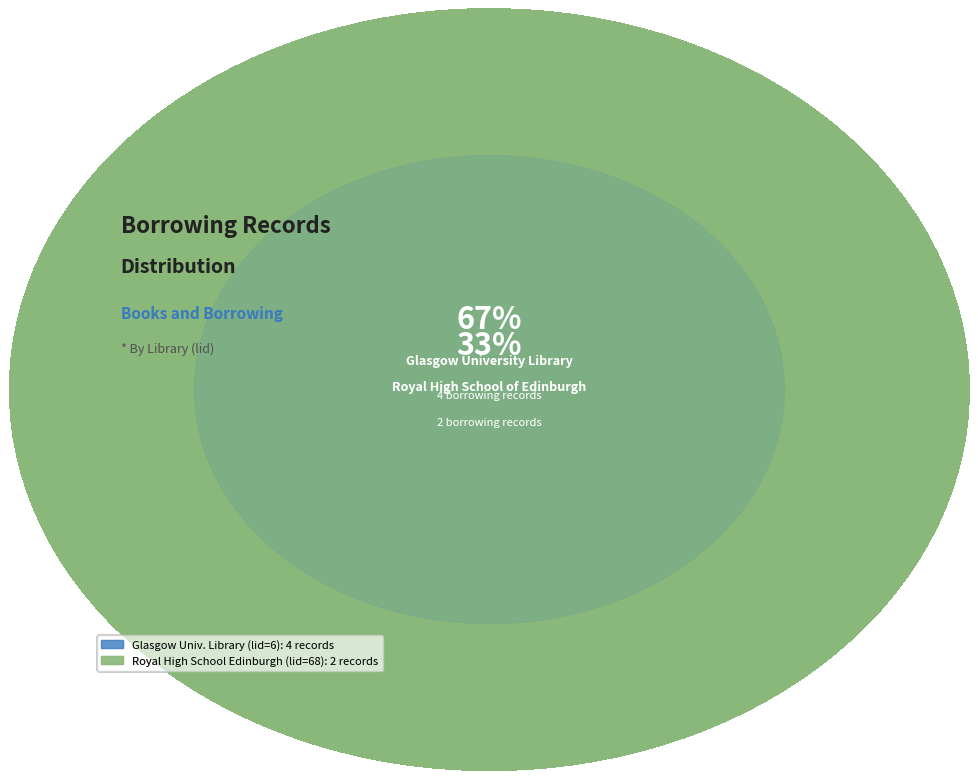

Is it true that Glasgow University Library (lid=6) is 67% of the pie?

True